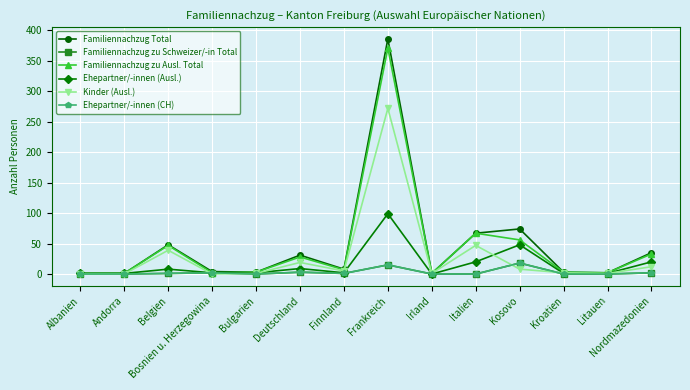

Which series has the largest total across all categories?

Familiennachzug Total